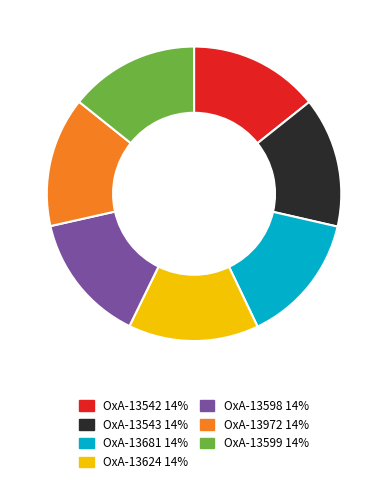

The OxA-13681 slice represents 1% of the pie. True or false?

False